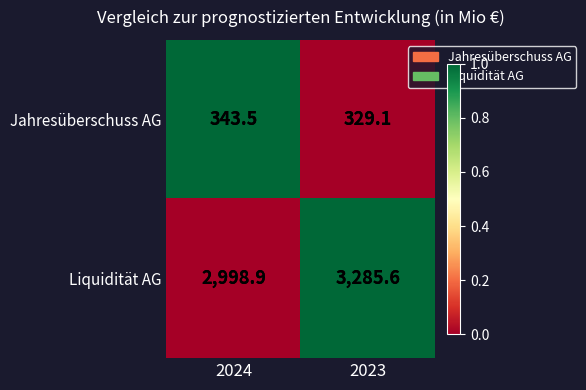

The Jahresüberschuss AG series shows 496.6 at 2024. True or false?

False